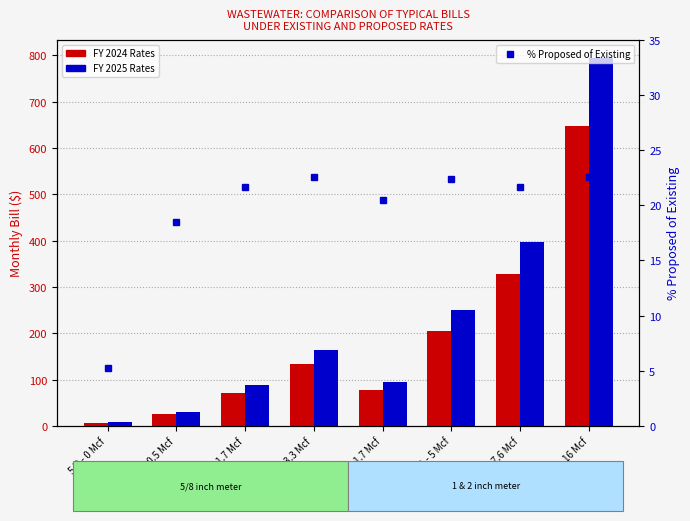

What are all the series names shown in the legend?

FY 2024 Rates, FY 2025 Rates, % Proposed of Existing